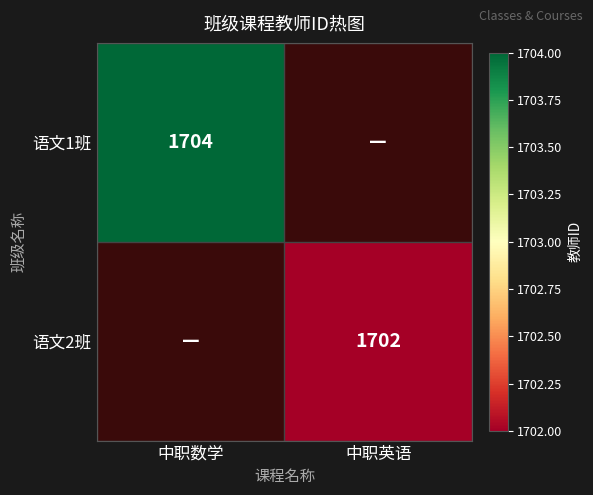

At which category does the chart reach its minimum across all series?

中职英语